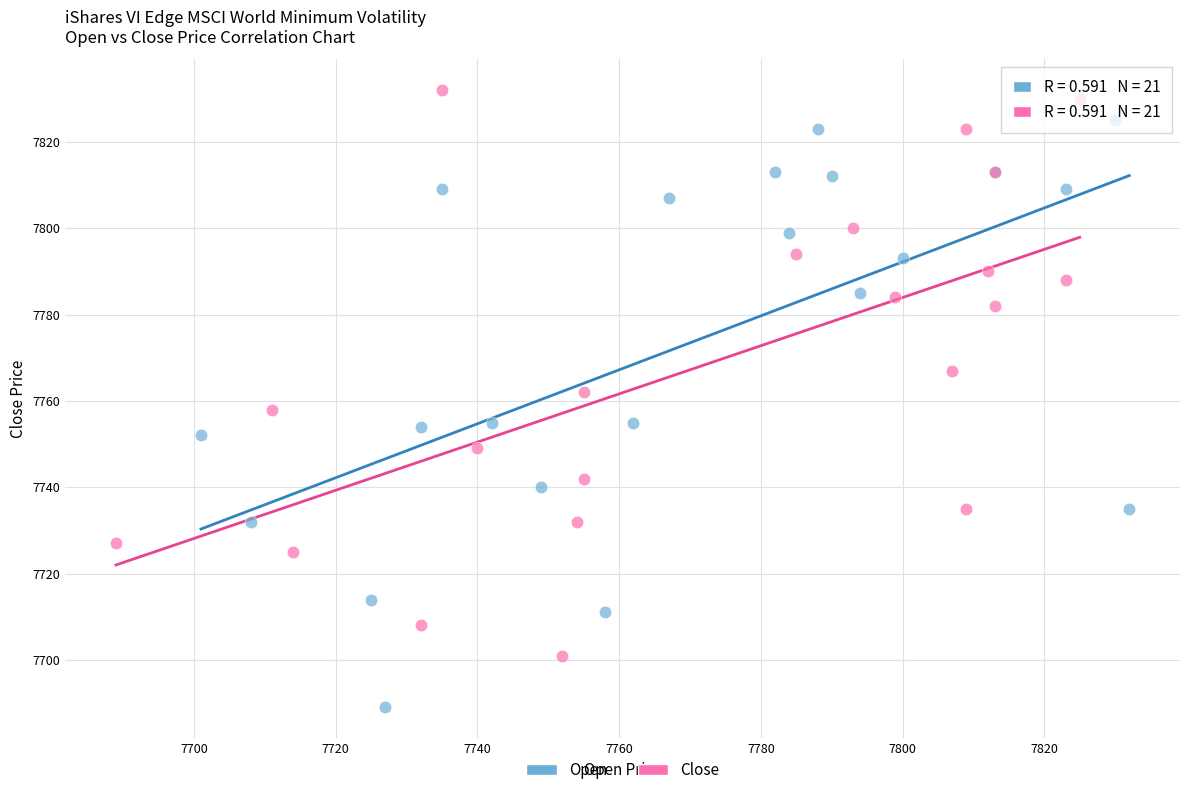

What are all the series names shown in the legend?

Open, Close